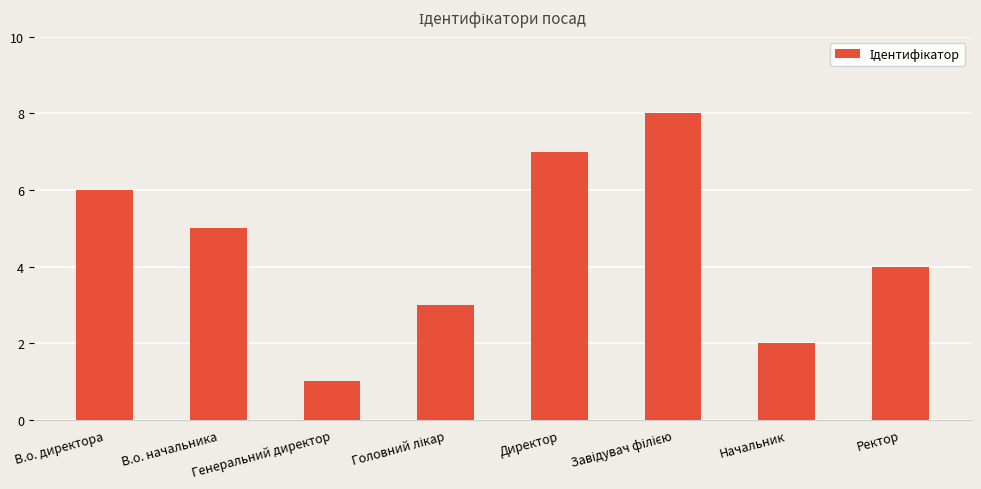

At which category does the chart reach its minimum across all series?

Генеральний директор